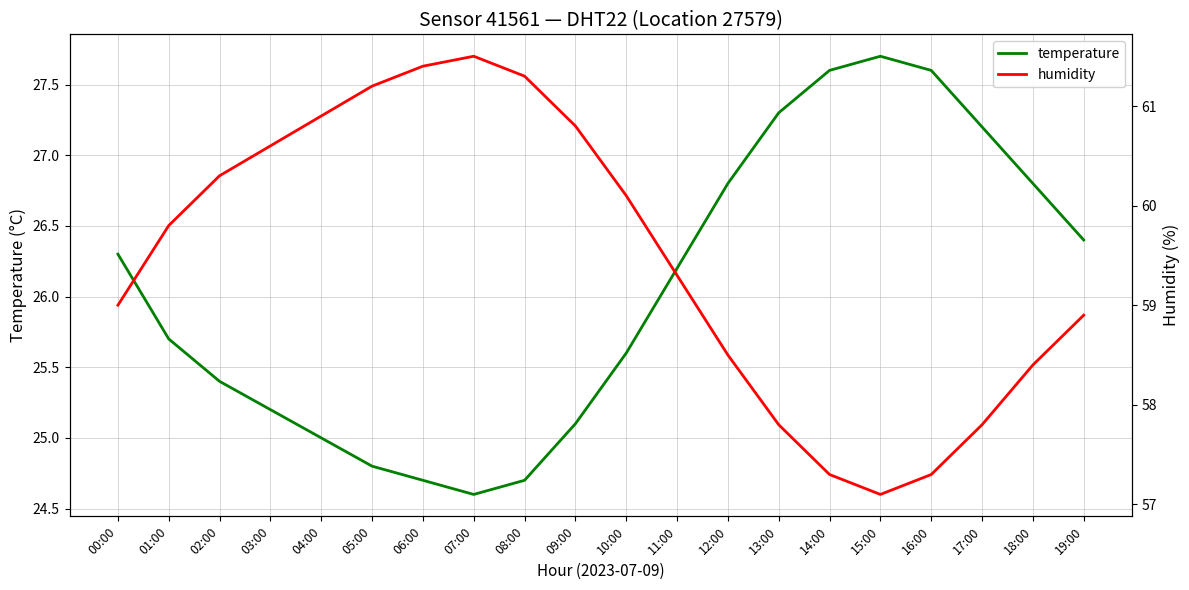

Reading left to right, extract all data points from this chart.

temperature: 00:00=26.3	01:00=25.7	02:00=25.4	03:00=25.2	04:00=25.0	05:00=24.8	06:00=24.7	07:00=24.6	08:00=24.7	09:00=25.1	10:00=25.6	11:00=26.2	12:00=26.8	13:00=27.3	14:00=27.6	15:00=27.7	16:00=27.6	17:00=27.2	18:00=26.8	19:00=26.4
humidity: 00:00=59.0	01:00=59.8	02:00=60.3	03:00=60.6	04:00=60.9	05:00=61.2	06:00=61.4	07:00=61.5	08:00=61.3	09:00=60.8	10:00=60.1	11:00=59.3	12:00=58.5	13:00=57.8	14:00=57.3	15:00=57.1	16:00=57.3	17:00=57.8	18:00=58.4	19:00=58.9